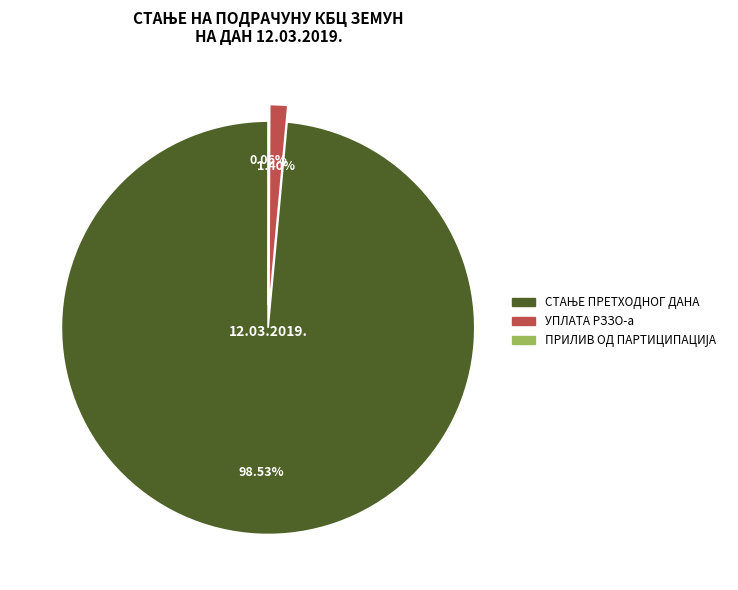

Is there a majority slice in this chart?

Yes